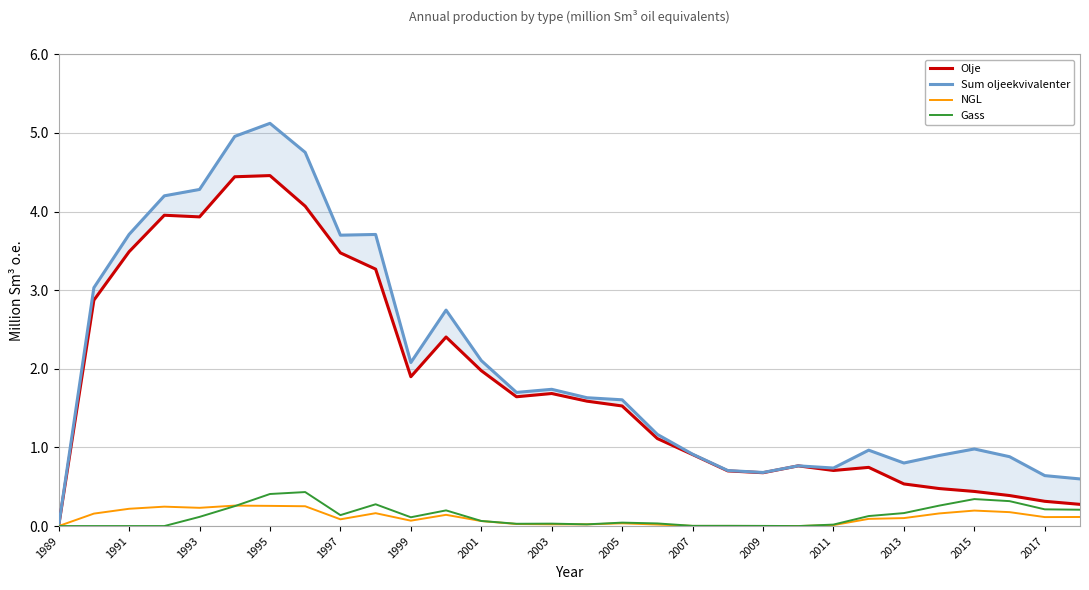

At which category does the chart reach its minimum across all series?

1989